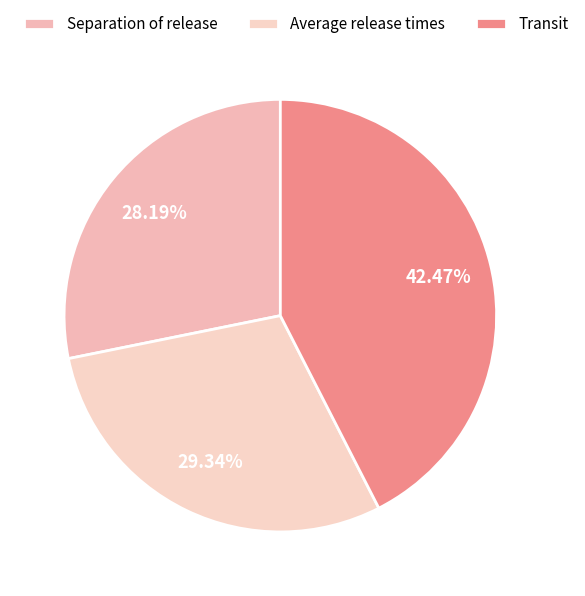

Is there any slice that represents more than half of the pie?

No